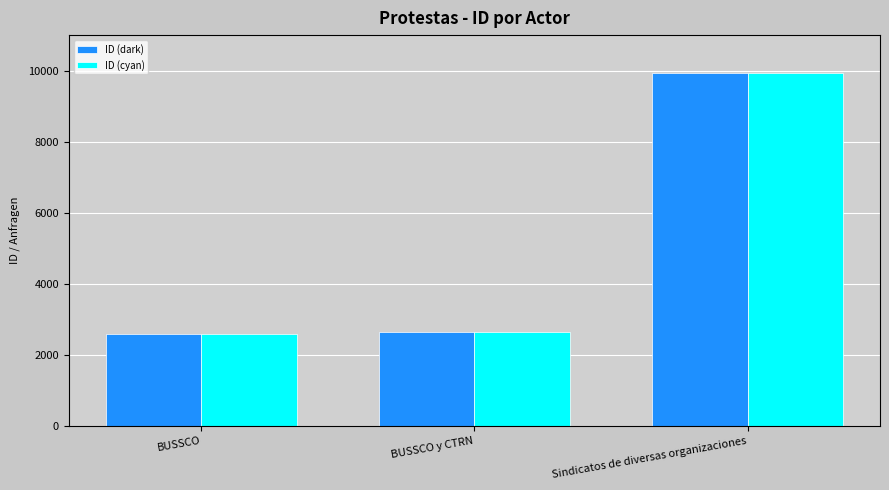

True or false: ID (dark) has a value of 2641 at BUSSCO y CTRN.

True